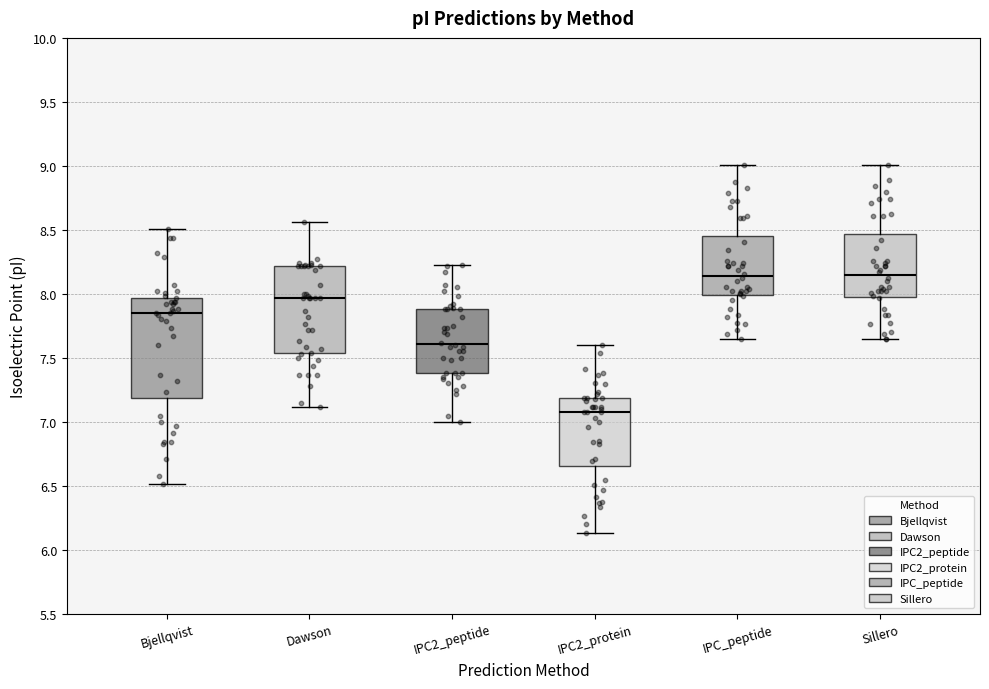

Reading left to right, transcribe this box plot: for each box, give where its median line is, the range the box spans, and where its two whiskers end, as read against the y-axis. The values are not printed on the chart, so give them approximately, as read against the axis.

Bjellqvist: median 7.85, box 7.20 to 7.95, whiskers 6.50 to 8.50
Dawson: median 7.95, box 7.55 to 8.20, whiskers 7.10 to 8.55
IPC2_peptide: median 7.60, box 7.40 to 7.90, whiskers 7.00 to 8.25
IPC2_protein: median 7.05, box 6.65 to 7.20, whiskers 6.15 to 7.60
IPC_peptide: median 8.15, box 8.00 to 8.45, whiskers 7.65 to 9.00
Sillero: median 8.15, box 8.00 to 8.45, whiskers 7.65 to 9.00